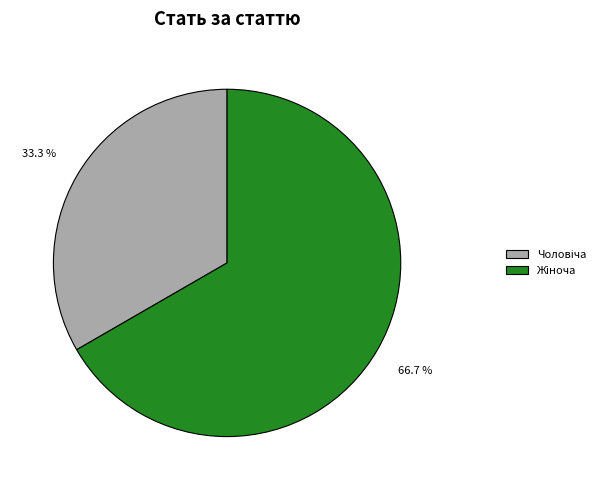

Is there a majority slice in this chart?

Yes